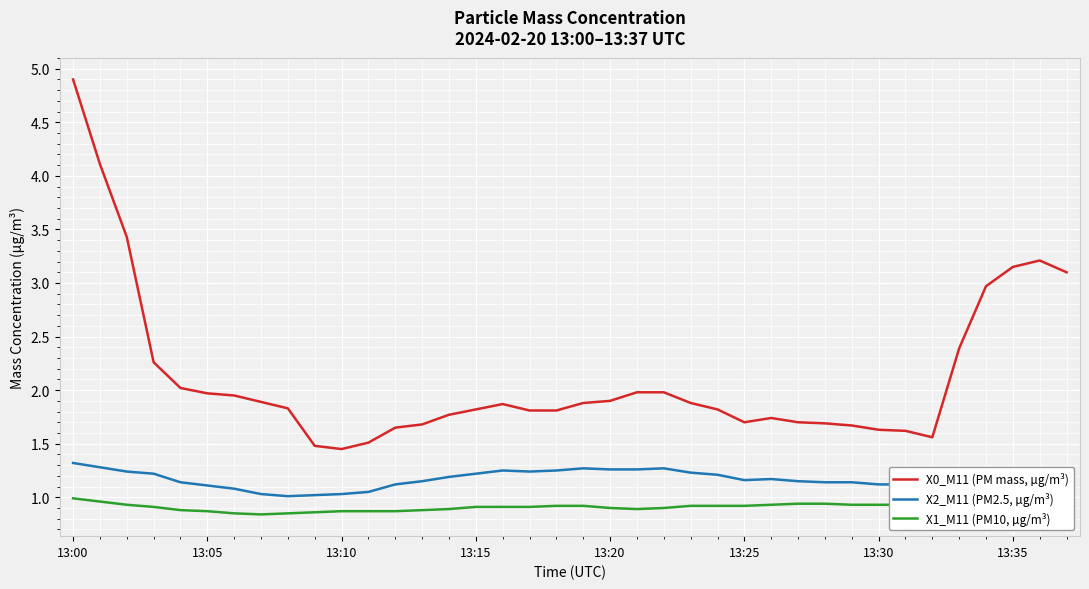

At how many categories does at least one series exceed 1?

38